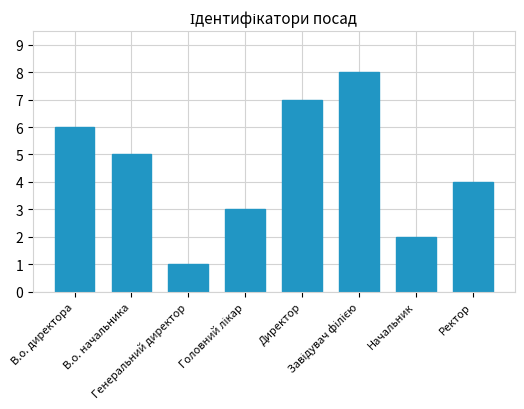

What is the smallest value displayed?

1